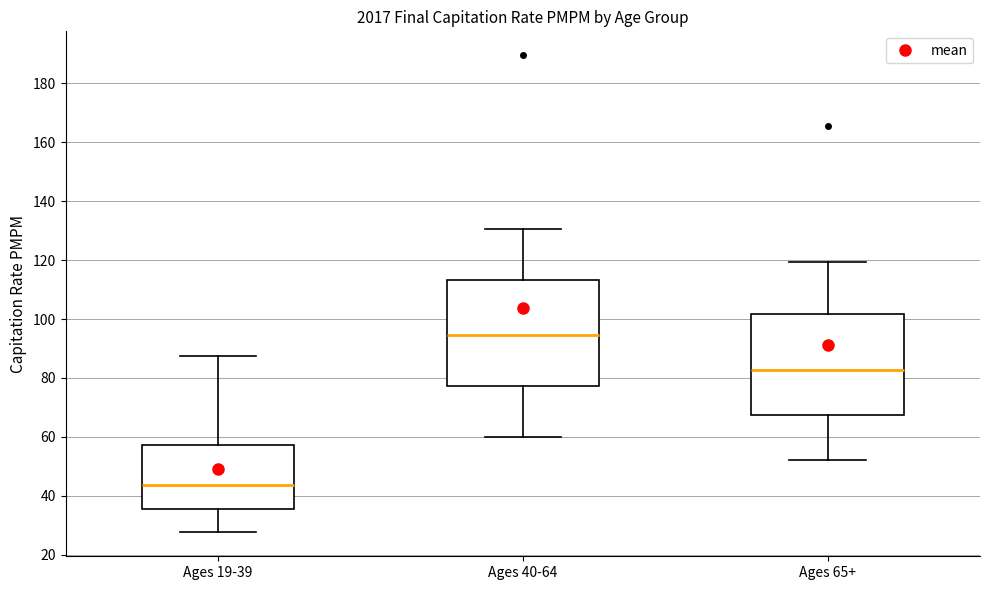

Reading left to right, read every box against the y-axis: the position of its median line, the range the box covers, and the ends of its whiskers. The values are not printed on the chart, so give them approximately, as read against the axis.

Ages 19-39: median 44, box 36 to 58, whiskers 28 to 88
Ages 40-64: median 94, box 78 to 114, whiskers 60 to 130
Ages 65+: median 82, box 68 to 102, whiskers 52 to 120